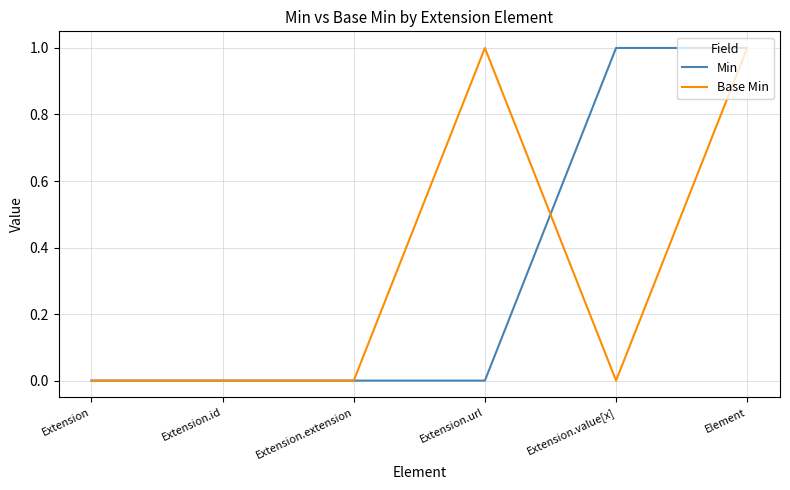

Reading left to right, extract all data points from this chart.

Min: Extension=0	Extension.id=0	Extension.extension=0	Extension.url=0	Extension.value[x]=1	Element=1
Base Min: Extension=0	Extension.id=0	Extension.extension=0	Extension.url=1	Extension.value[x]=0	Element=1